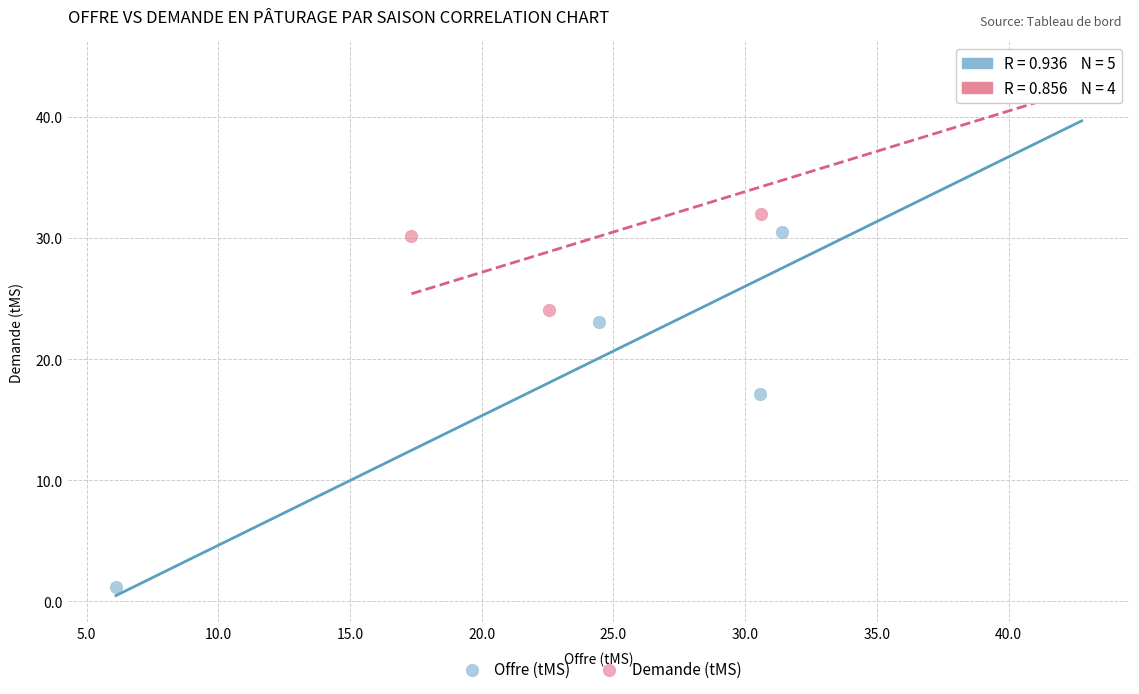

Which series contains the lowest Y value?

Offre (tMS)